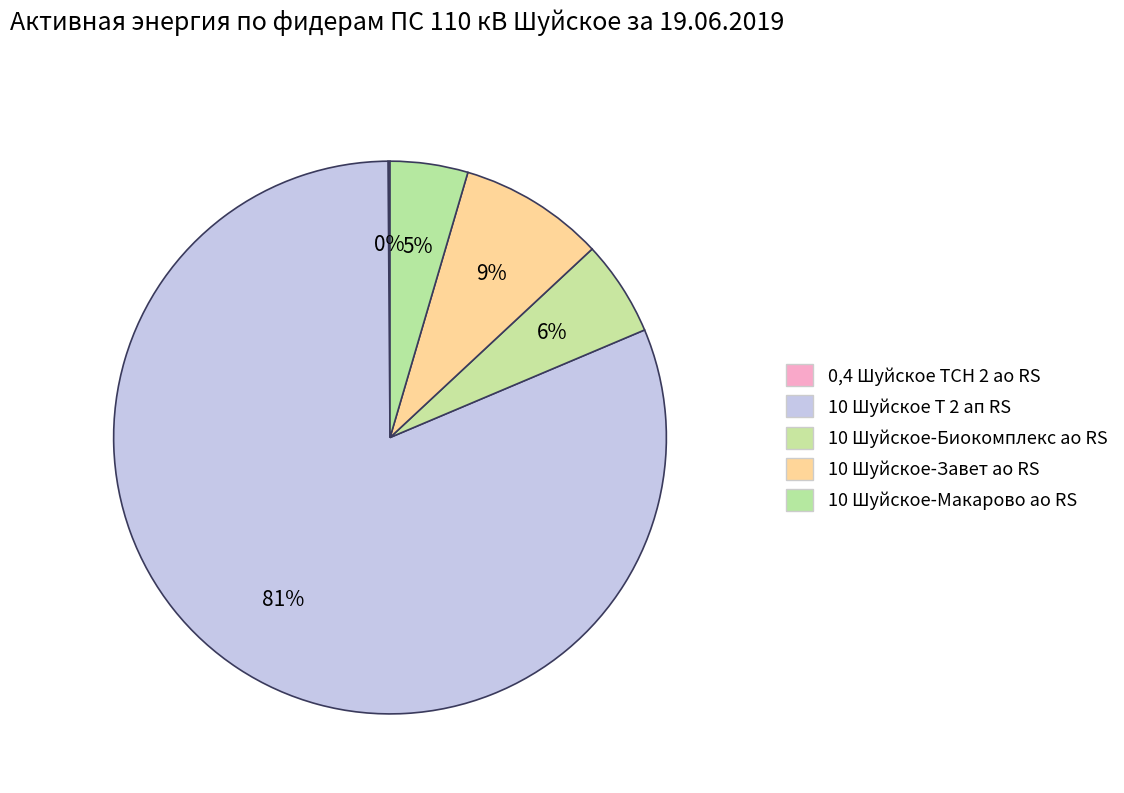

To the nearest percent, what is the average slice percentage?

20%